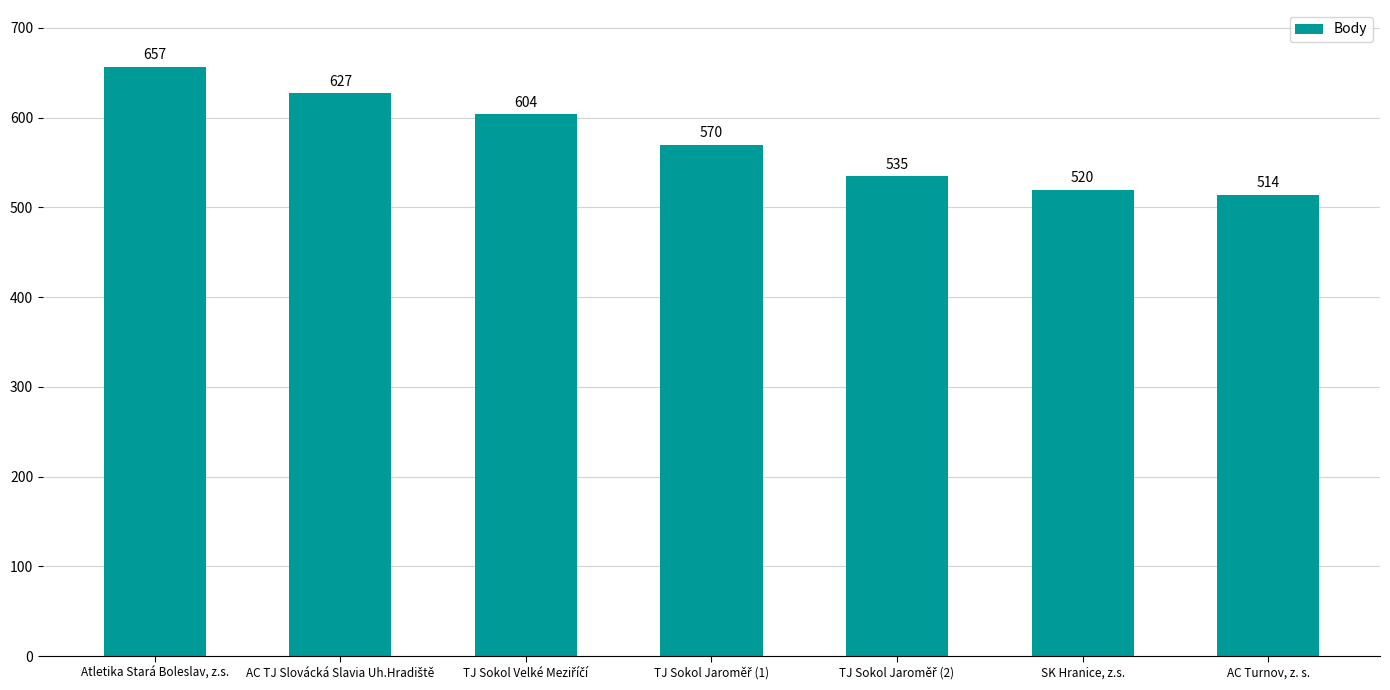

Which category has the highest value across all series?

Atletika Stará Boleslav, z.s.